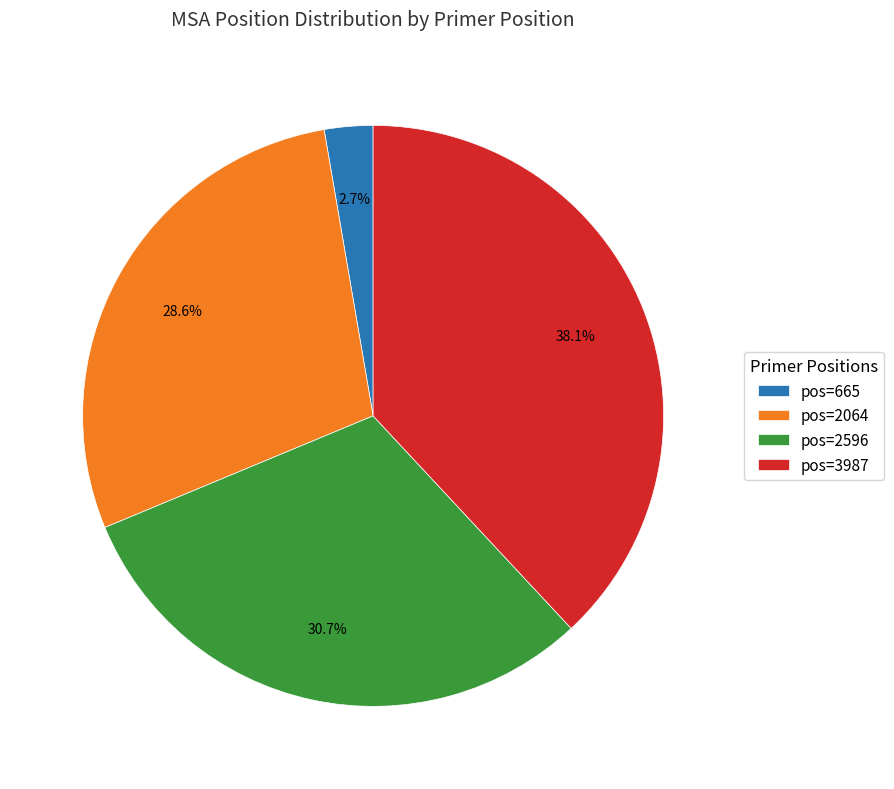

Does any single category account for the majority?

No